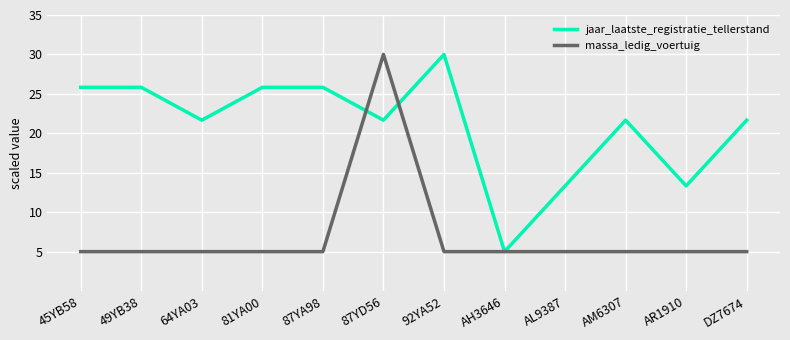

Where does the jaar_laatste_registratie_tellerstand series first go above 21?

45YB58